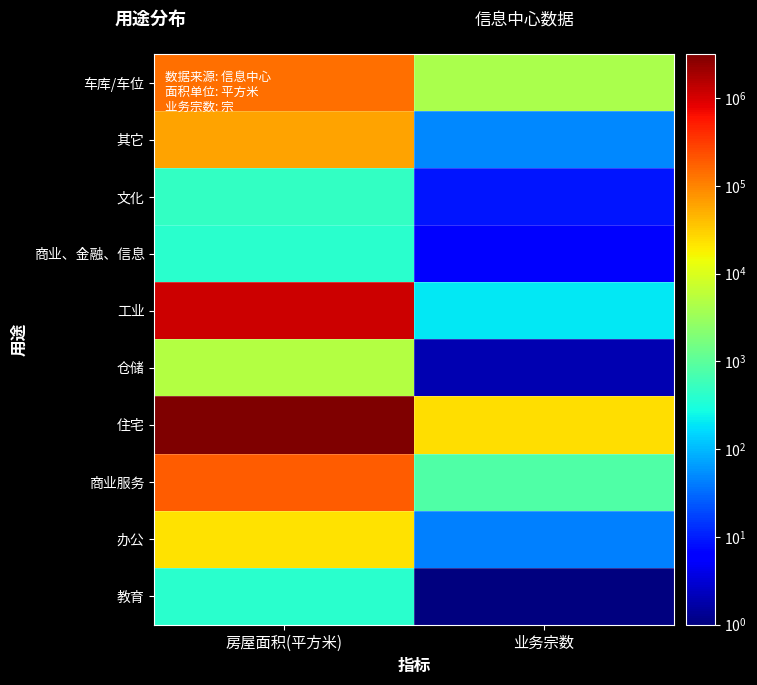

Reading left to right, transcribe all the data shown in this chart.

车库/车位: 房屋面积(平方米)=136460.1	业务宗数=4221.0
其它: 房屋面积(平方米)=61137.6	业务宗数=50.0
文化: 房屋面积(平方米)=489.0	业务宗数=9.0
商业、金融、信息: 房屋面积(平方米)=397.1	业务宗数=6.0
工业: 房屋面积(平方米)=1127040.0	业务宗数=200.0
仓储: 房屋面积(平方米)=5081.9	业务宗数=2.0
住宅: 房屋面积(平方米)=3170699.2	业务宗数=24649.0
商业服务: 房屋面积(平方米)=189386.8	业务宗数=802.0
办公: 房屋面积(平方米)=22786.0	业务宗数=44.0
教育: 房屋面积(平方米)=393.4	业务宗数=1.0